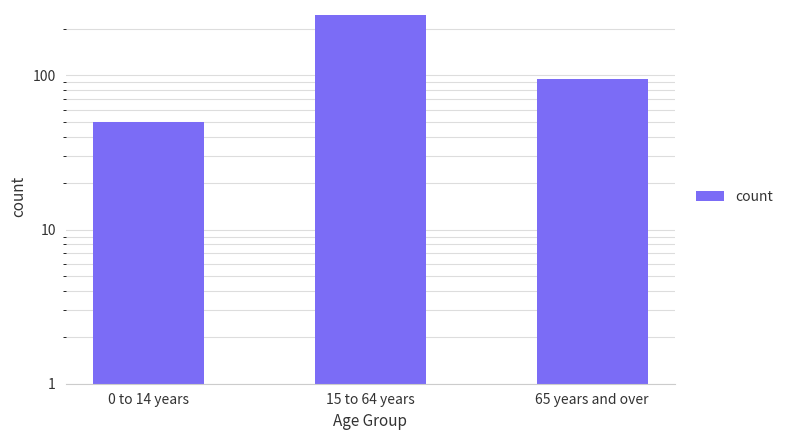

How many distinct data groups are displayed?

1